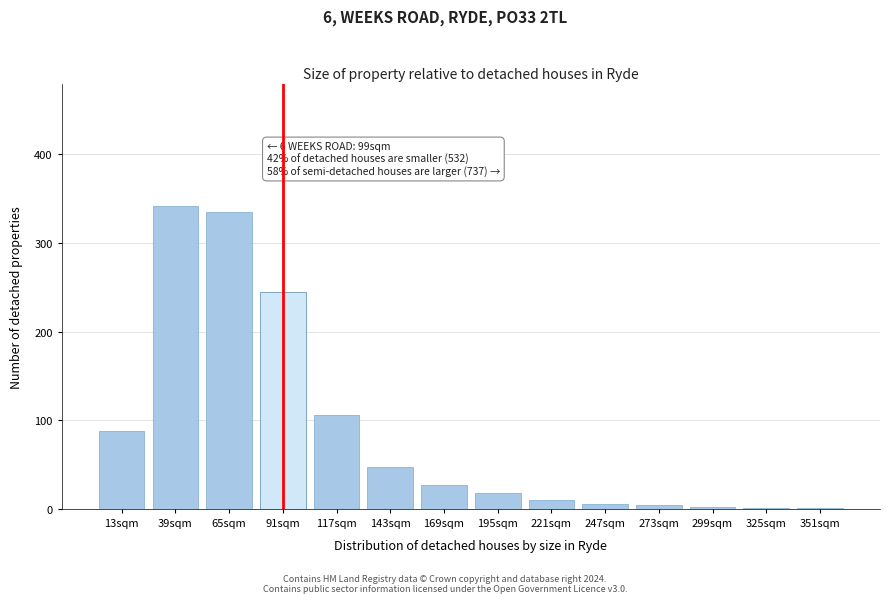

What is the sum of all values?

1232